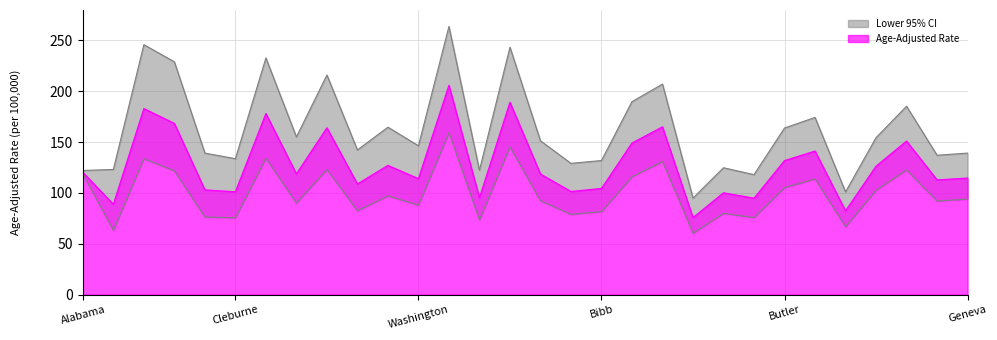

True or false: Upper 95% CI has a value of 181.5 at Winston.

False